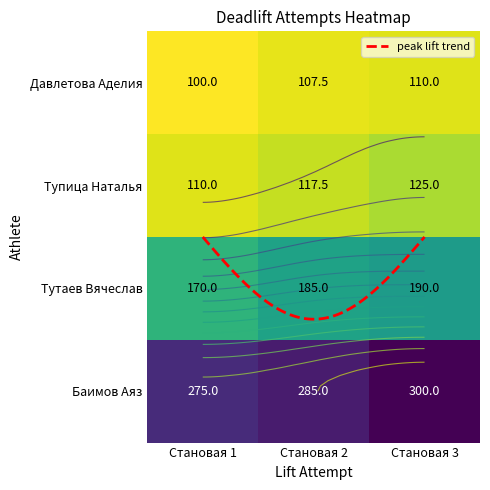

How many positive values does the Баимов Аяз series have?

3